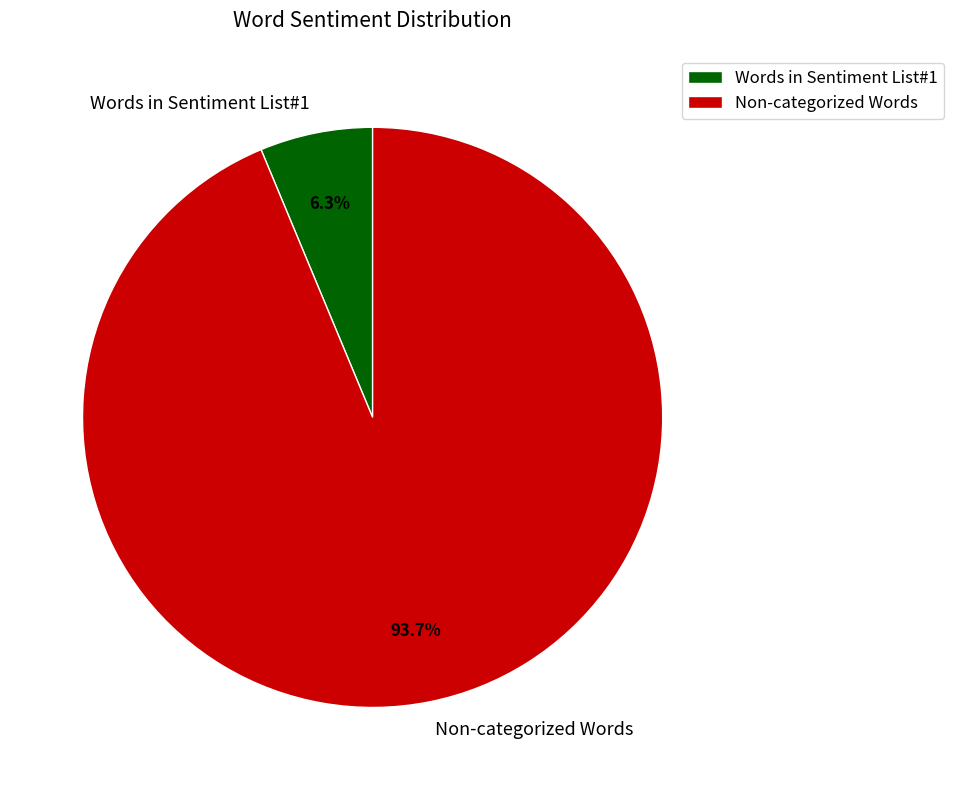

Does Words in Sentiment List#1 represent more than half of the total?

No